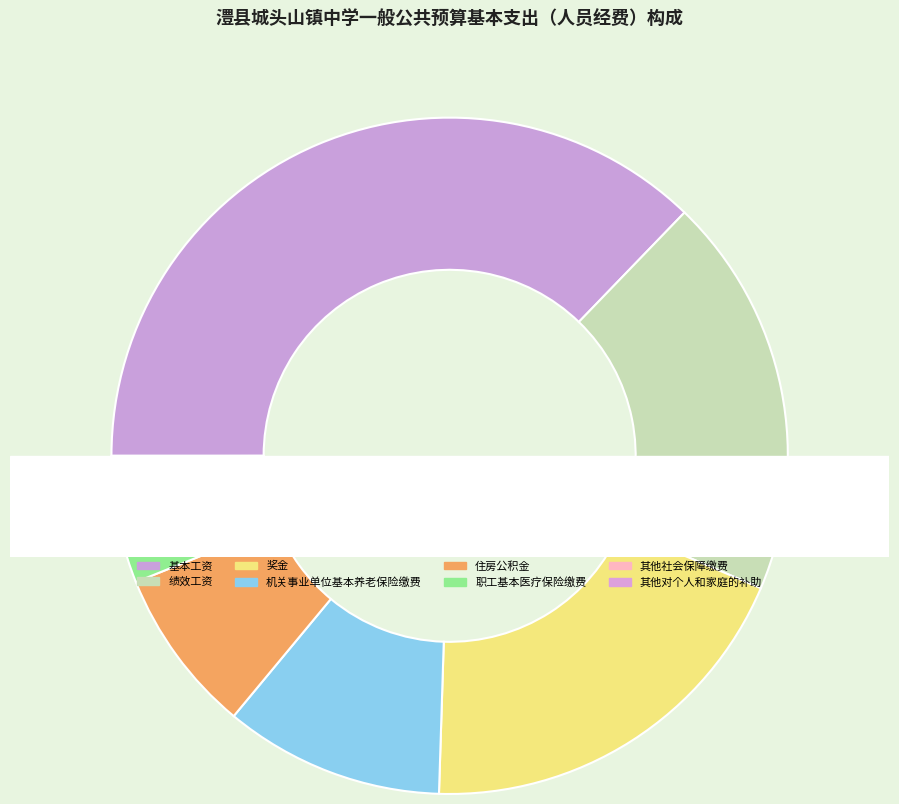

Is the sum of 绩效工资 and 其他对个人和家庭的补助 greater than half?

No